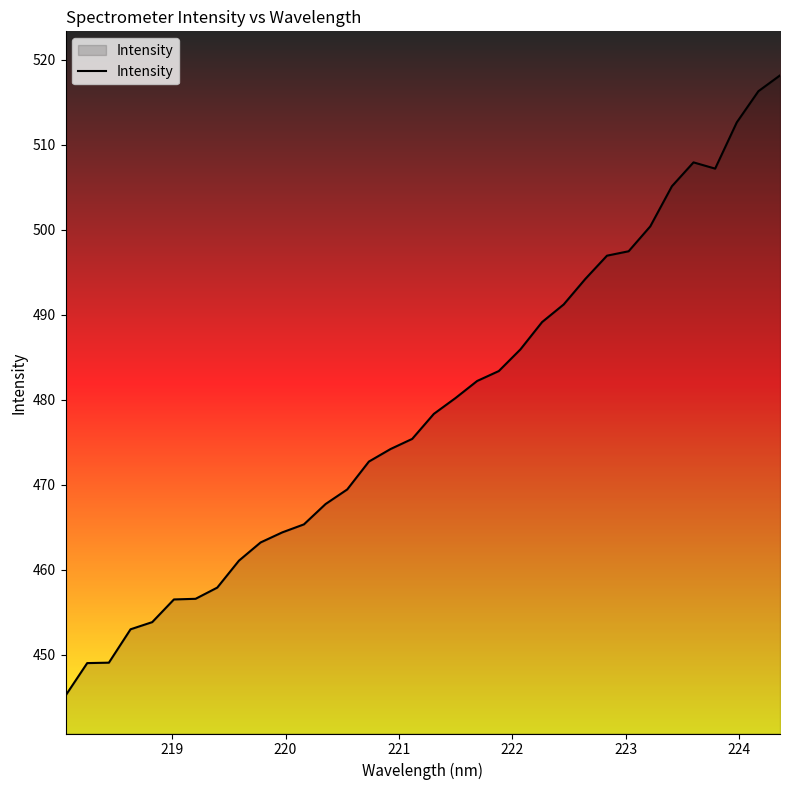

What is the difference between the maximum and minimum values?

72.9